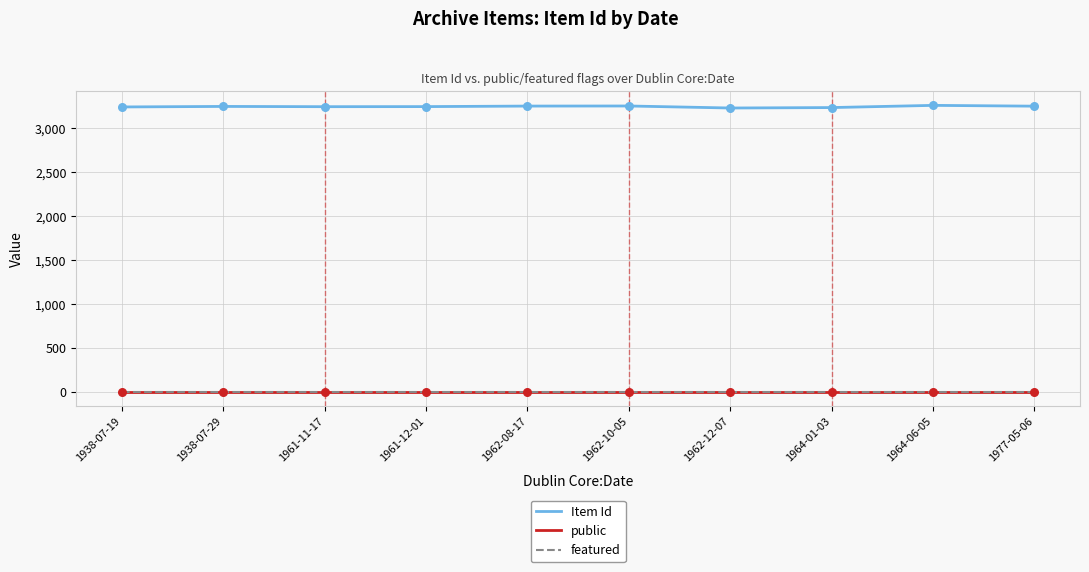

What are all the series names shown in the legend?

Item Id, public, featured